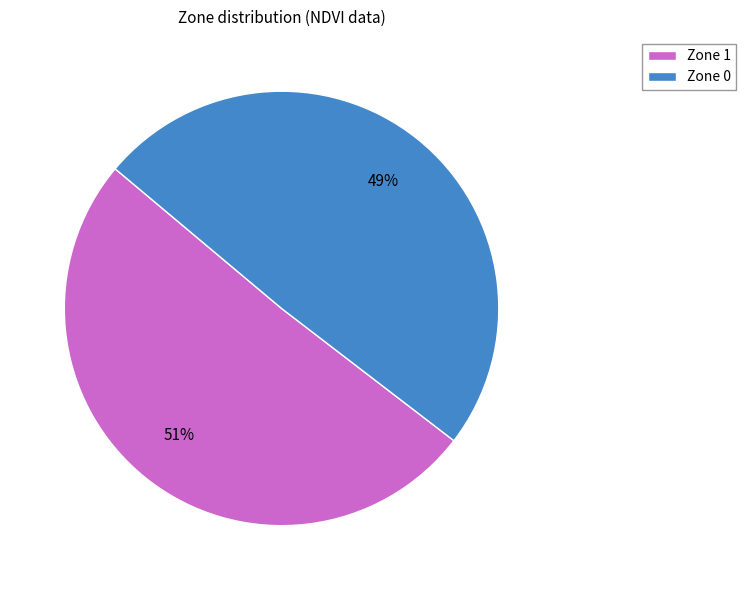

Count the number of slices in the pie.

2